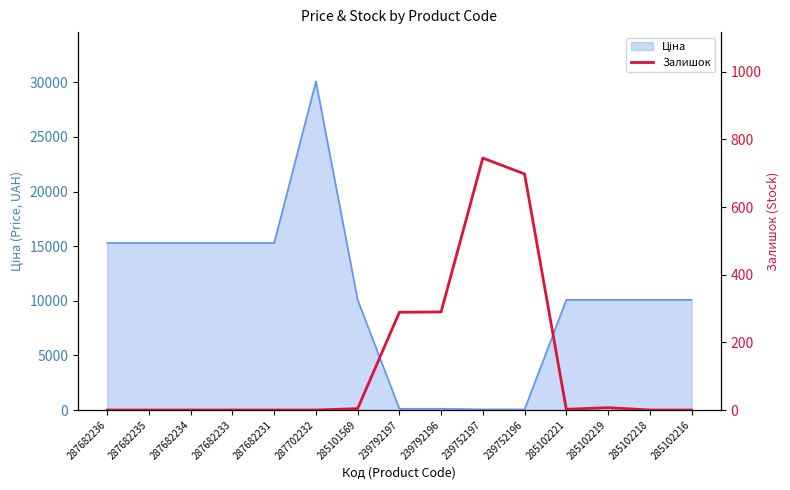

Reading left to right, extract all data points from this chart.

287682236=0	287682235=0	287682234=0	287682233=0	287682231=0	287702232=0	285101569=4	239792197=289	239792196=290	239752197=745	239752196=698	285102221=2	285102219=7	285102218=0	285102216=0